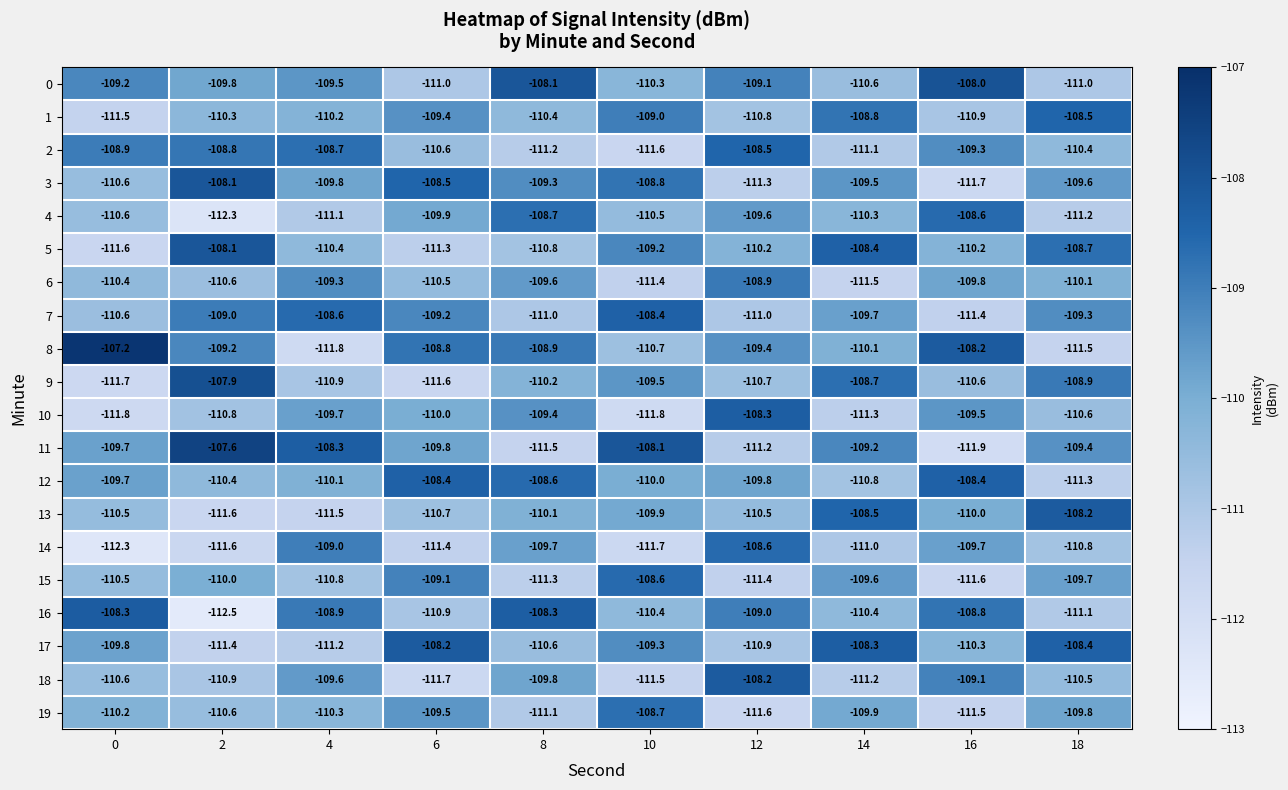

At which category is the sum across all series the highest?

8